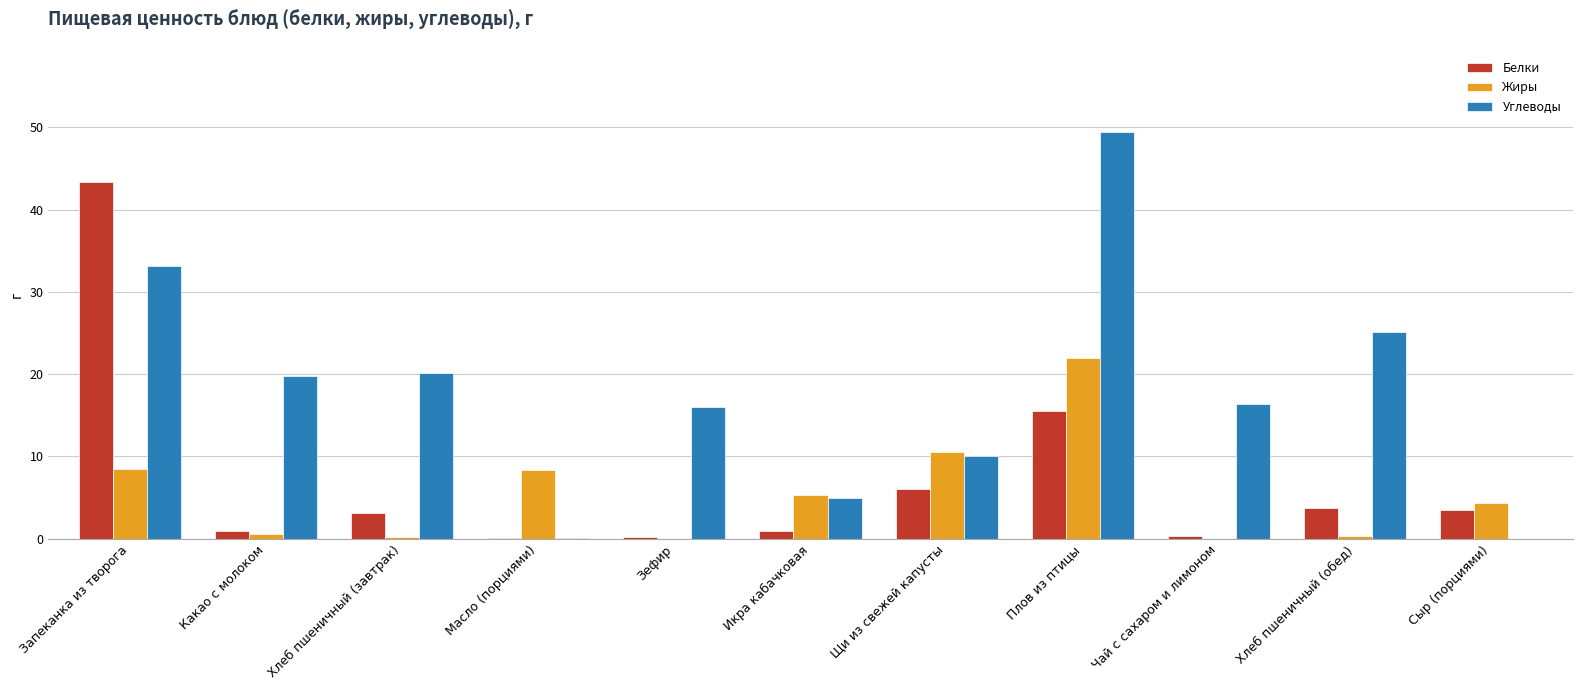

What is the maximum value for Жиры?

22.0